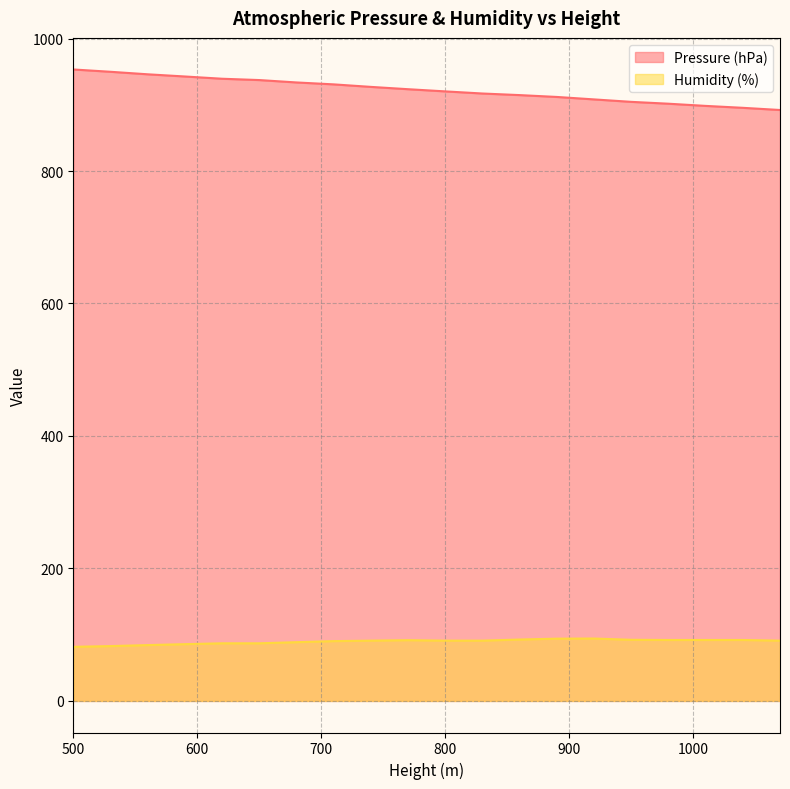

What is the lowest value of the Pressure (hPa) series?

892.1